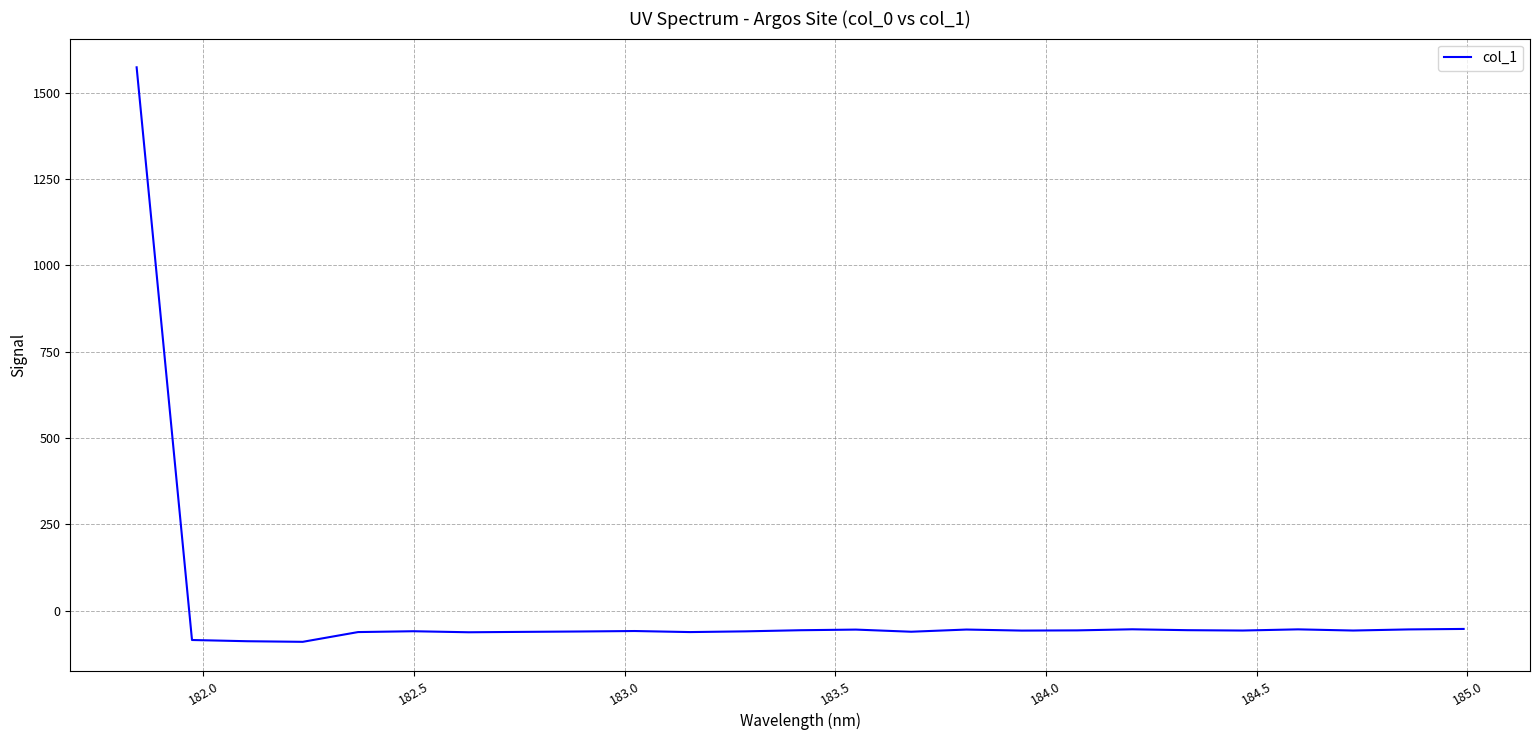

What is the minimum value shown in the chart?

-90.6